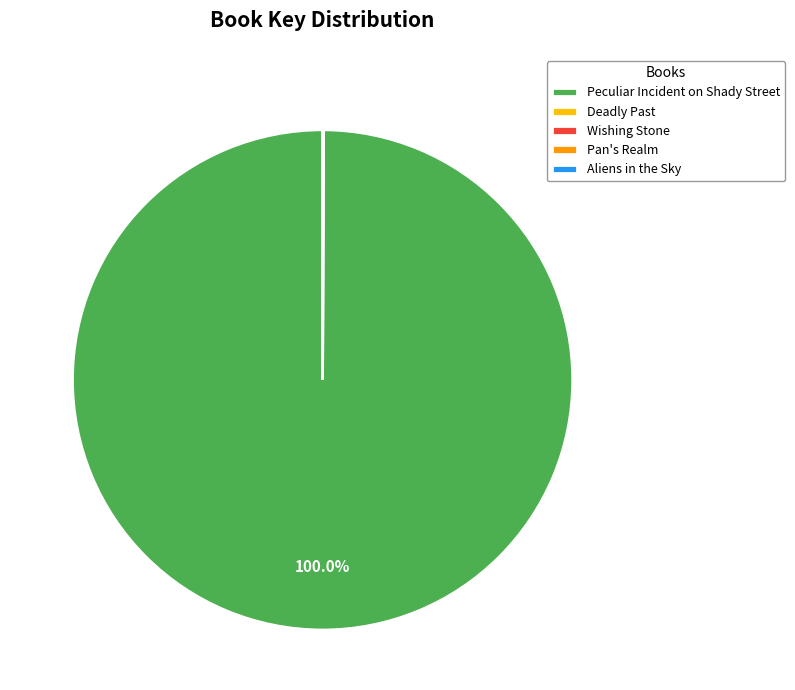

What is the largest slice in the pie chart?

Peculiar Incident on Shady Street